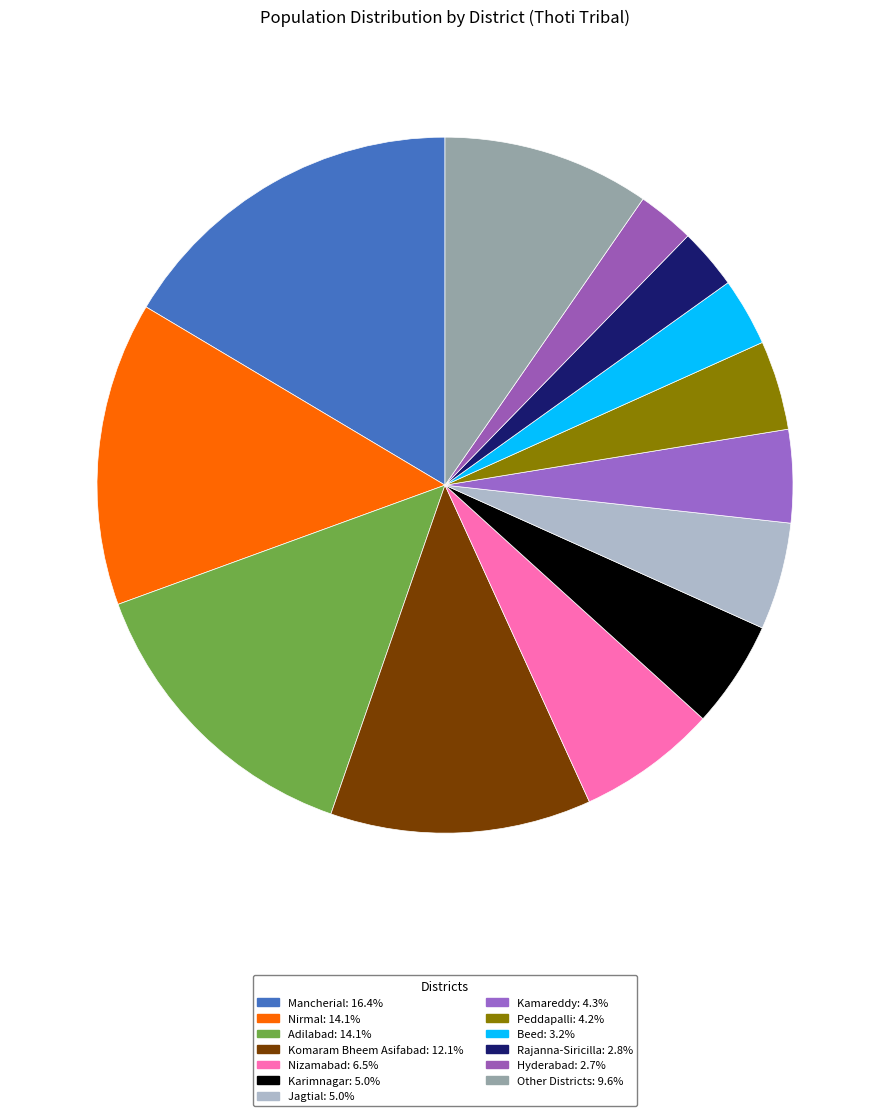

How many slices are in this pie chart?

13